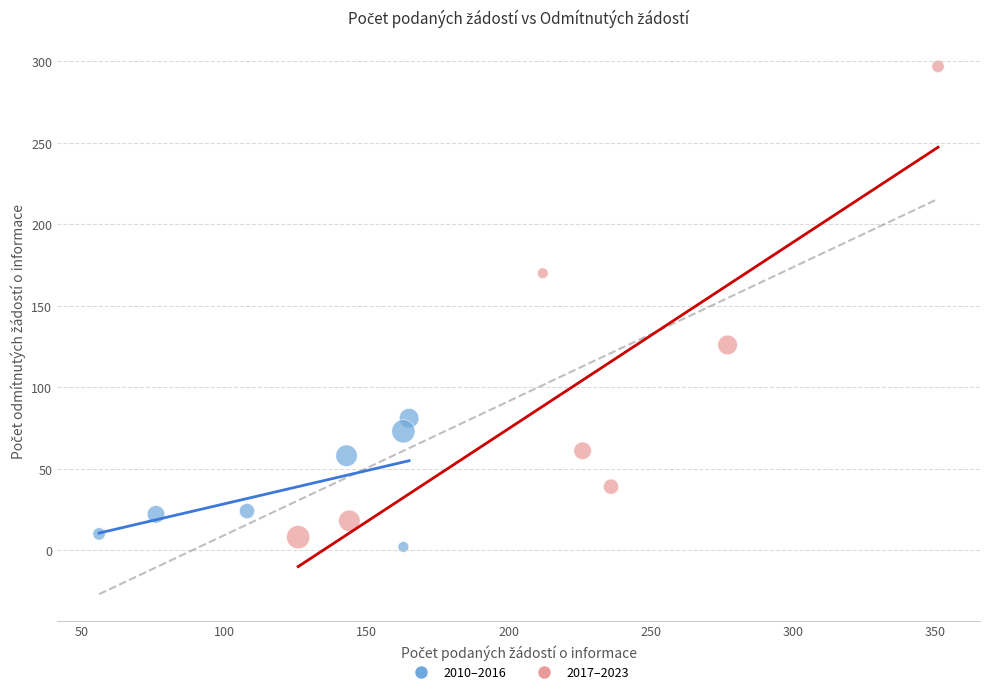

What are all the series names shown in the legend?

2010–2016, 2017–2023